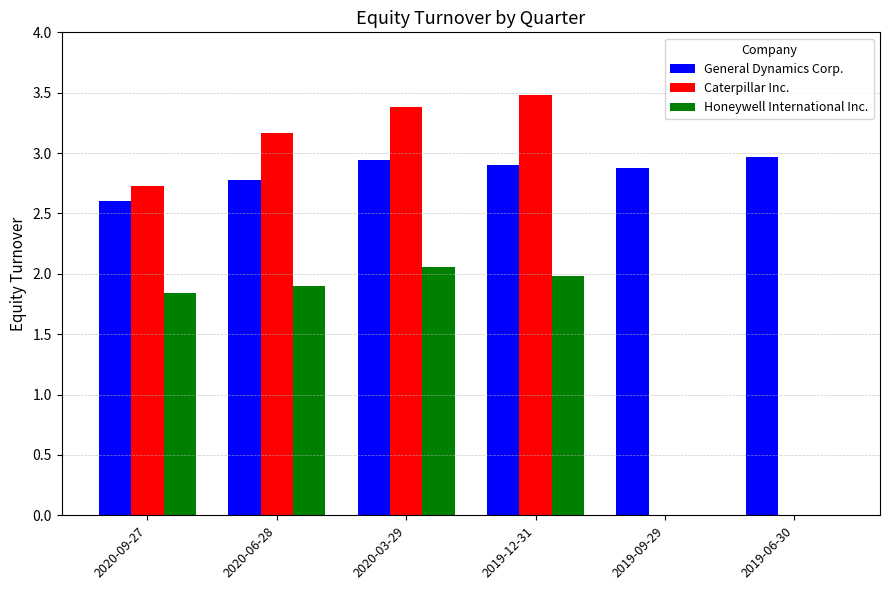

How many distinct data groups are displayed?

3